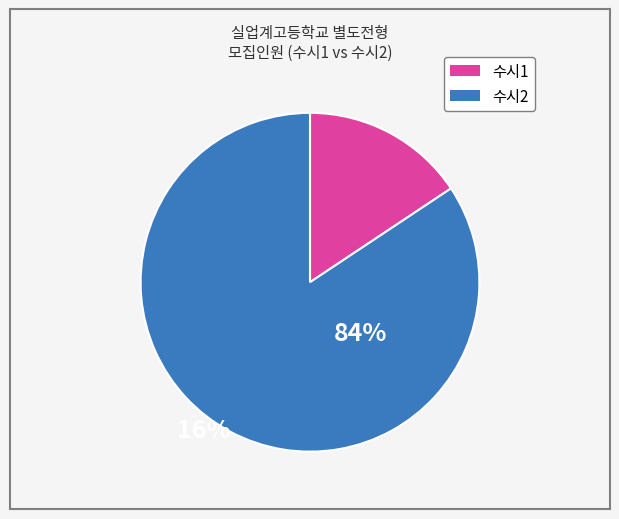

Does any single category account for the majority?

Yes